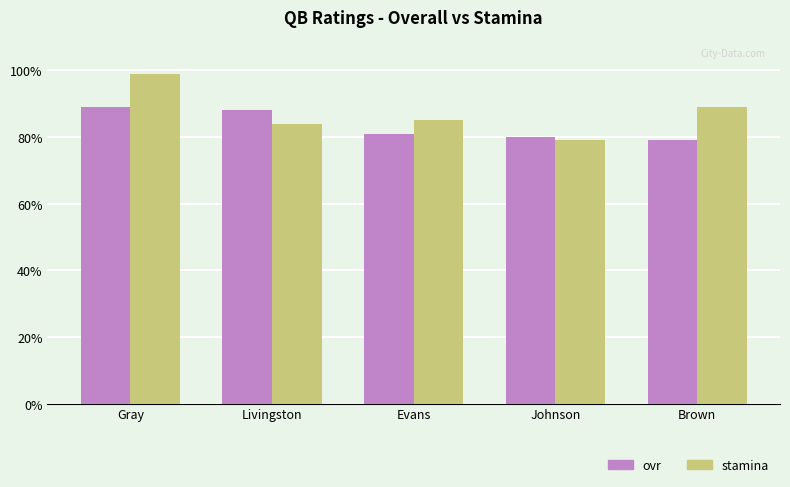

What is the difference between the maximum and minimum values in the ovr series?

10